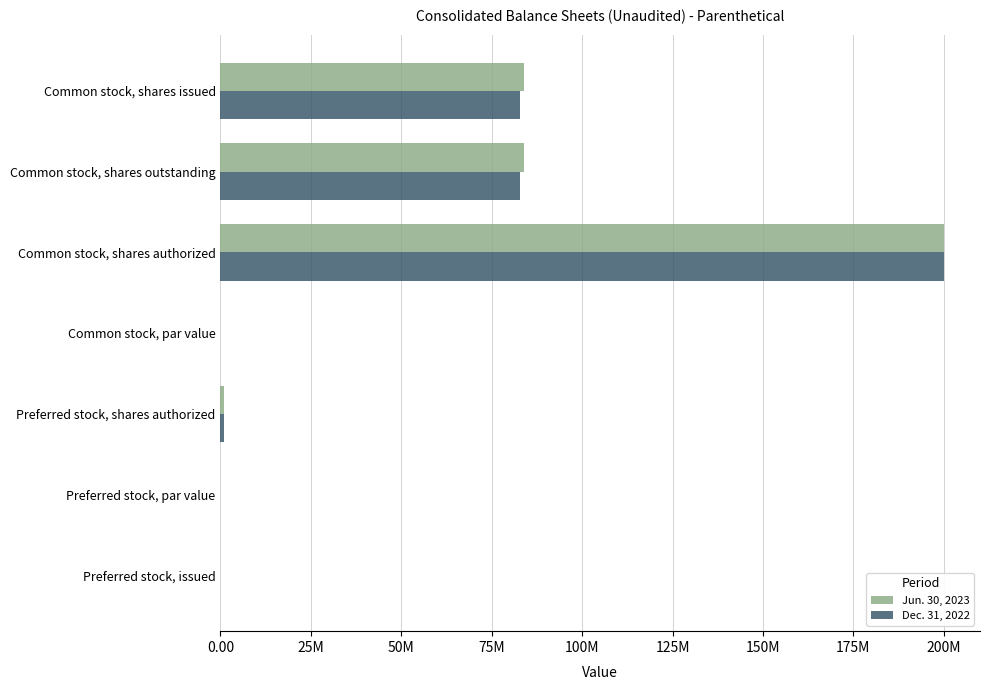

Which label corresponds to the largest value in the chart?

Common stock, shares authorized